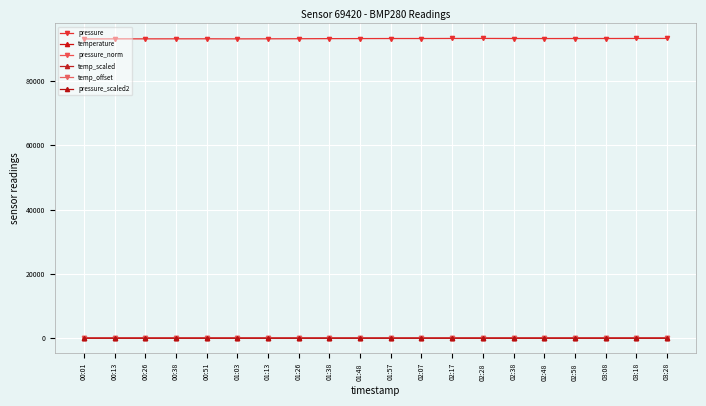

What position from the right is 01:38?

12